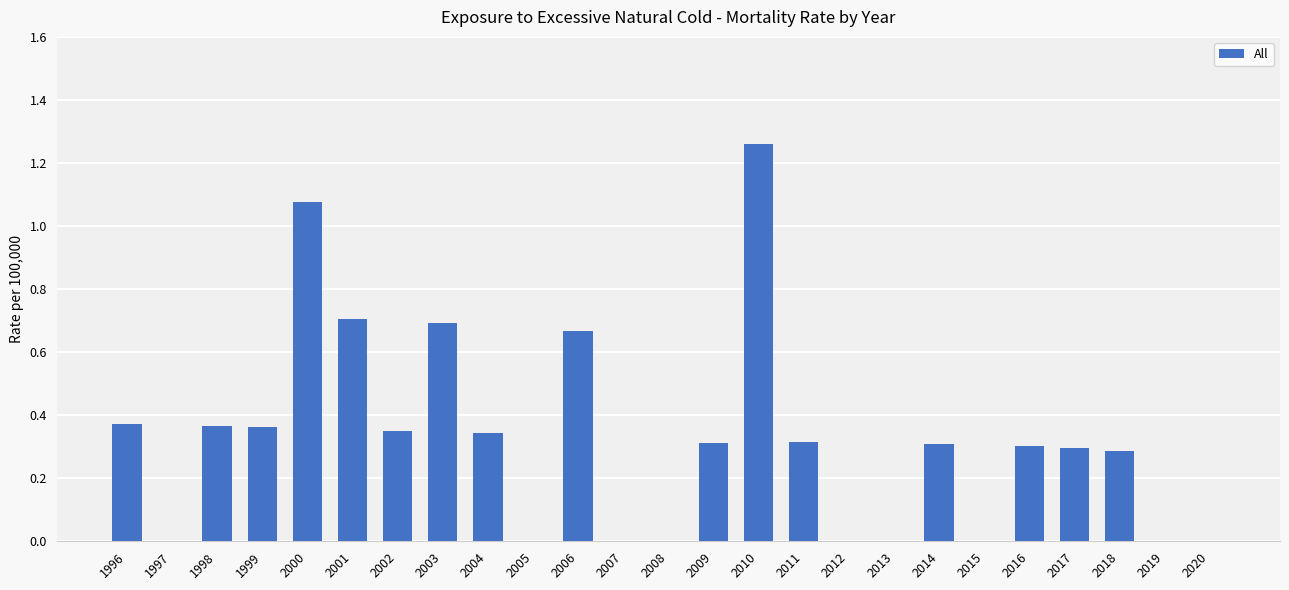

What is the change in value from 1996 to 2000?

+0.7